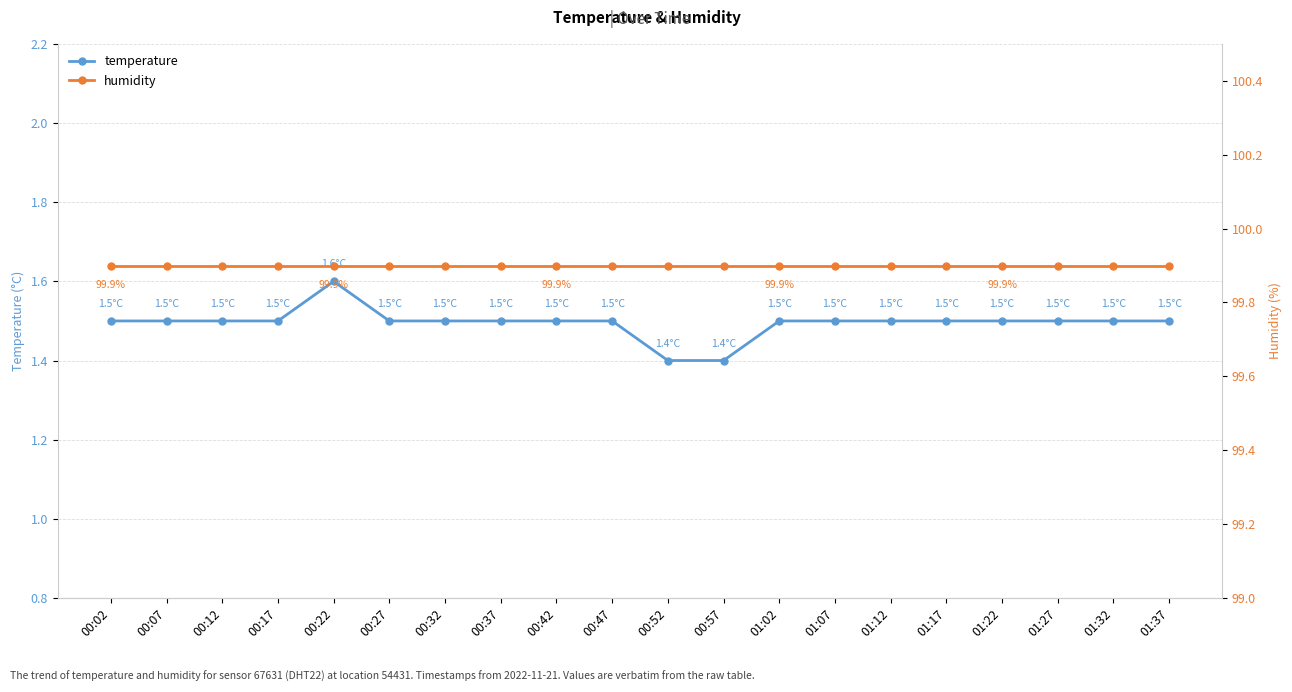

Rank the categories by humidity value from lowest to highest.

00:02, 00:07, 00:12, 00:17, 00:22, 00:27, 00:32, 00:37, 00:42, 00:47, 00:52, 00:57, 01:02, 01:07, 01:12, 01:17, 01:22, 01:27, 01:32, 01:37